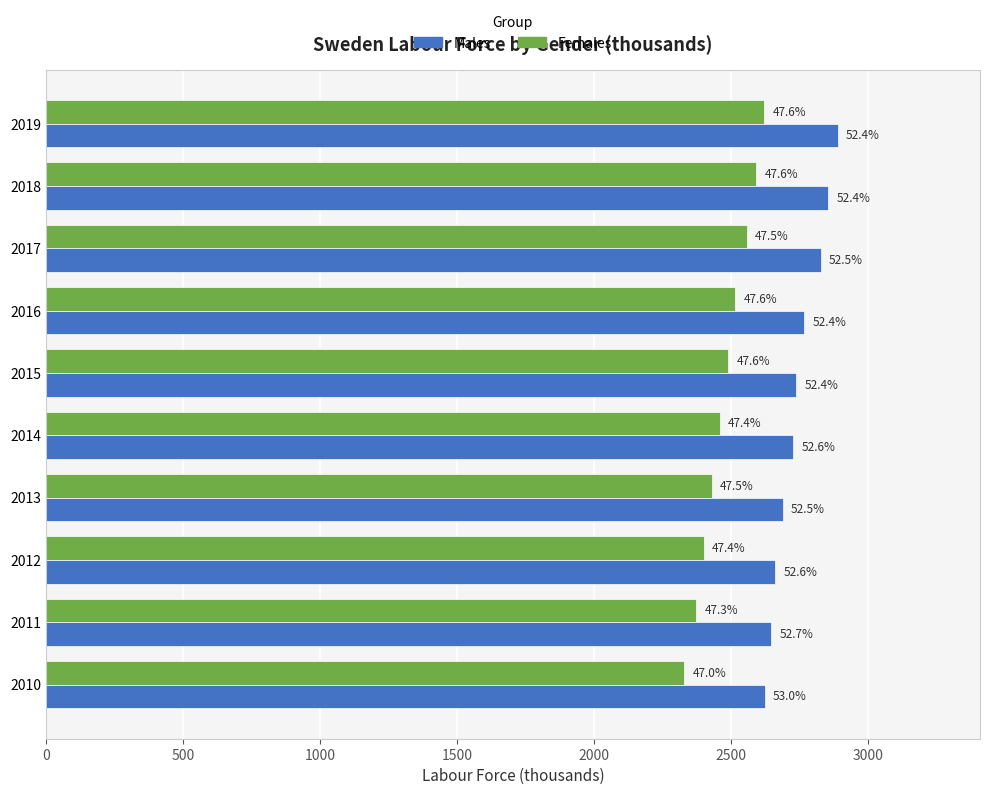

How many series are shown in this chart?

2